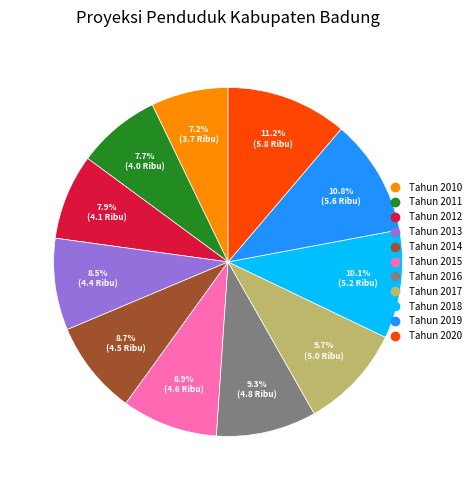

Combined, what portion of the pie is Tahun 2015 and Tahun 2017?

18.6%